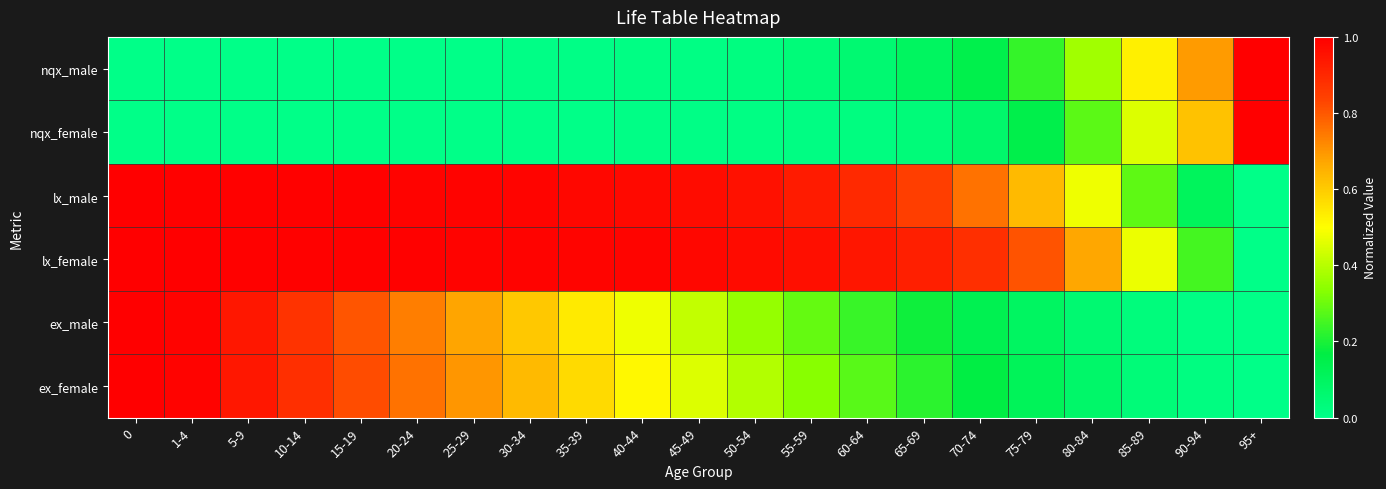

Reading right to left, extract all data points from this chart.

nqx_male: 95+=1.0	90-94=0.7	85-89=0.5	80-84=0.4	75-79=0.2	70-74=0.1	65-69=0.1	60-64=0.1	55-59=0.0	50-54=0.0	45-49=0.0	40-44=0.0	35-39=0.0	30-34=0.0	25-29=0.0	20-24=0.0	15-19=0.0	10-14=0.0	5-9=0.0	1-4=0.0	0=0.0
nqx_female: 95+=1.0	90-94=0.6	85-89=0.4	80-84=0.3	75-79=0.1	70-74=0.1	65-69=0.0	60-64=0.0	55-59=0.0	50-54=0.0	45-49=0.0	40-44=0.0	35-39=0.0	30-34=0.0	25-29=0.0	20-24=0.0	15-19=0.0	10-14=0.0	5-9=0.0	1-4=0.0	0=0.0
lx_male: 95+=0.0	90-94=0.1	85-89=0.3	80-84=0.5	75-79=0.6	70-74=0.8	65-69=0.8	60-64=0.9	55-59=0.9	50-54=1.0	45-49=1.0	40-44=1.0	35-39=1.0	30-34=1.0	25-29=1.0	20-24=1.0	15-19=1.0	10-14=1.0	5-9=1.0	1-4=1.0	0=1.0
lx_female: 95+=0.0	90-94=0.3	85-89=0.5	80-84=0.7	75-79=0.8	70-74=0.9	65-69=0.9	60-64=0.9	55-59=1.0	50-54=1.0	45-49=1.0	40-44=1.0	35-39=1.0	30-34=1.0	25-29=1.0	20-24=1.0	15-19=1.0	10-14=1.0	5-9=1.0	1-4=1.0	0=1.0
ex_male: 95+=0.0	90-94=0.0	85-89=0.0	80-84=0.1	75-79=0.1	70-74=0.1	65-69=0.2	60-64=0.2	55-59=0.3	50-54=0.4	45-49=0.4	40-44=0.5	35-39=0.5	30-34=0.6	25-29=0.7	20-24=0.7	15-19=0.8	10-14=0.9	5-9=0.9	1-4=1.0	0=1.0
ex_female: 95+=0.0	90-94=0.0	85-89=0.0	80-84=0.1	75-79=0.1	70-74=0.2	65-69=0.2	60-64=0.3	55-59=0.3	50-54=0.4	45-49=0.5	40-44=0.5	35-39=0.6	30-34=0.6	25-29=0.7	20-24=0.8	15-19=0.8	10-14=0.9	5-9=0.9	1-4=1.0	0=1.0